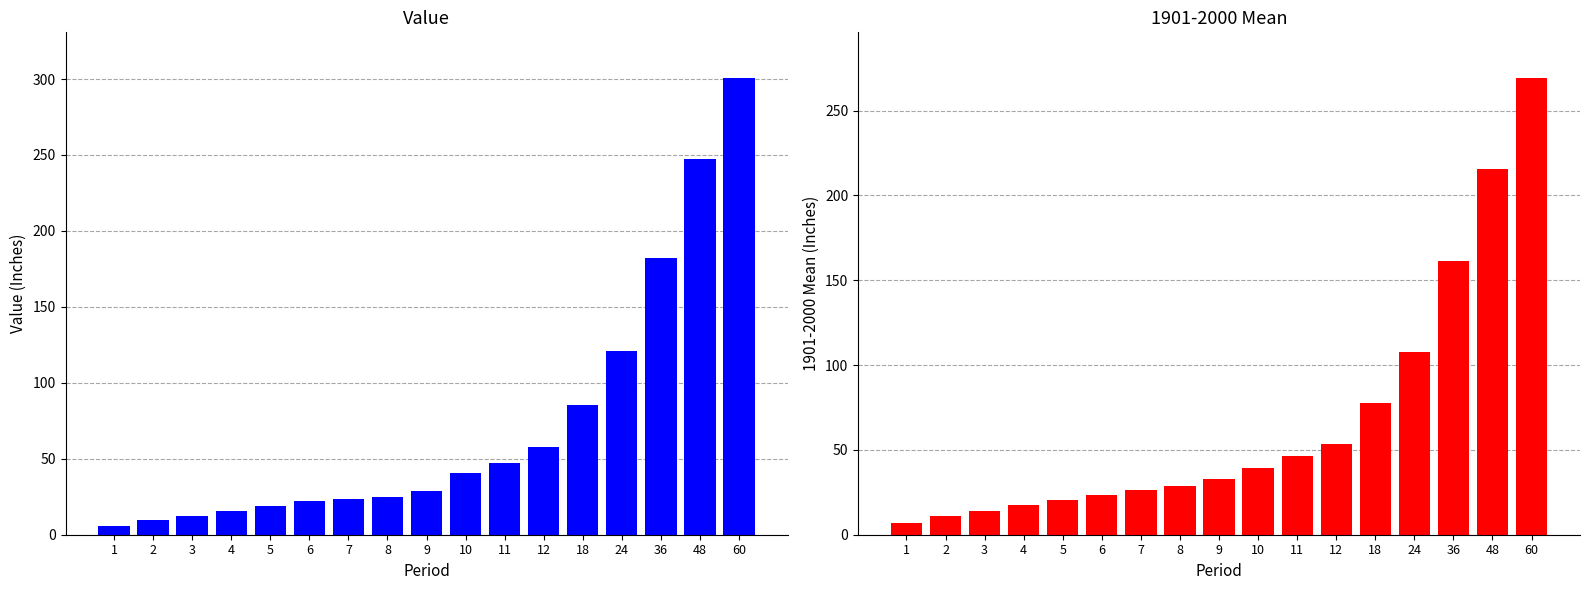

What is the sum of the 1901-2000 Mean values at 3 and 5?

34.6